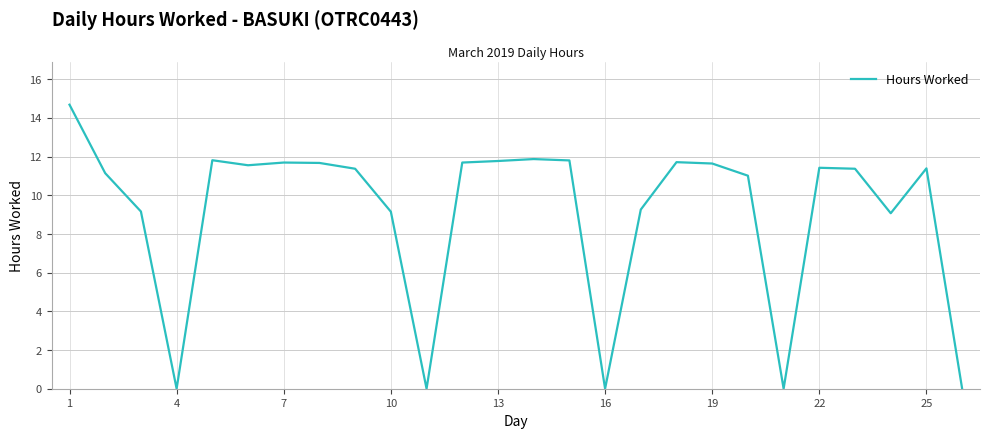

What is the maximum value shown in the chart?

14.7